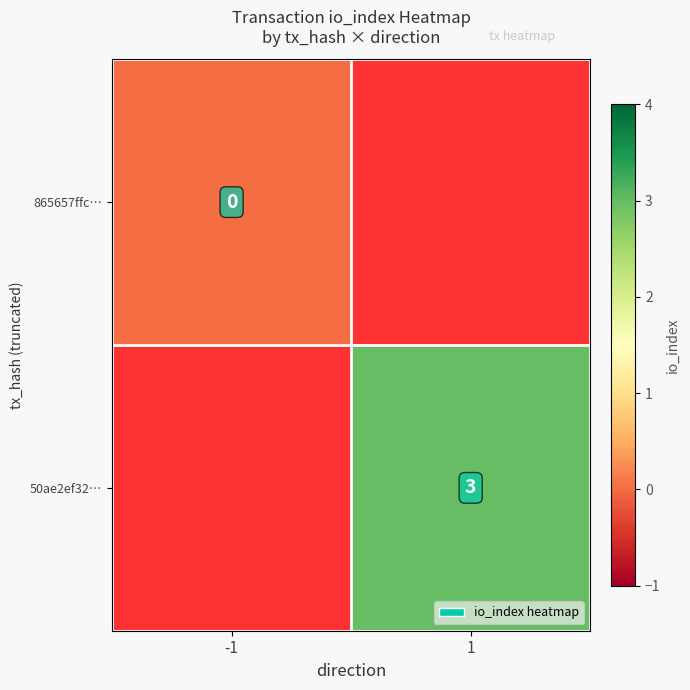

The value of 50ae2ef32… at 1 is 3. True or false?

True